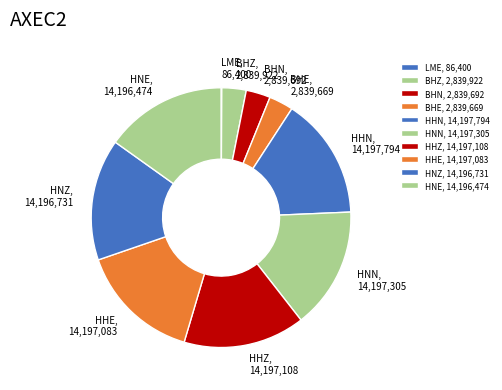

Is it true that HNZ is 15% of the pie?

True